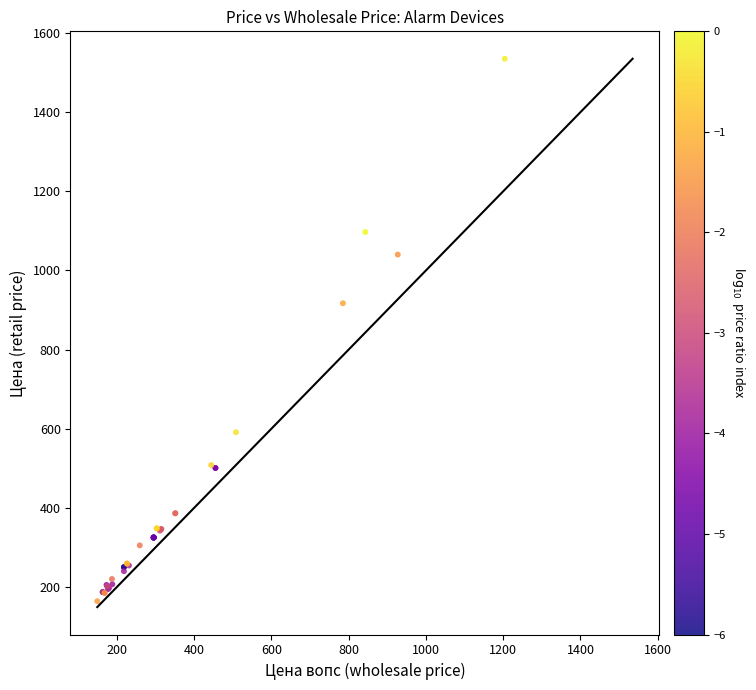

What Y value in the scatter plot is closest to 849?

917.0